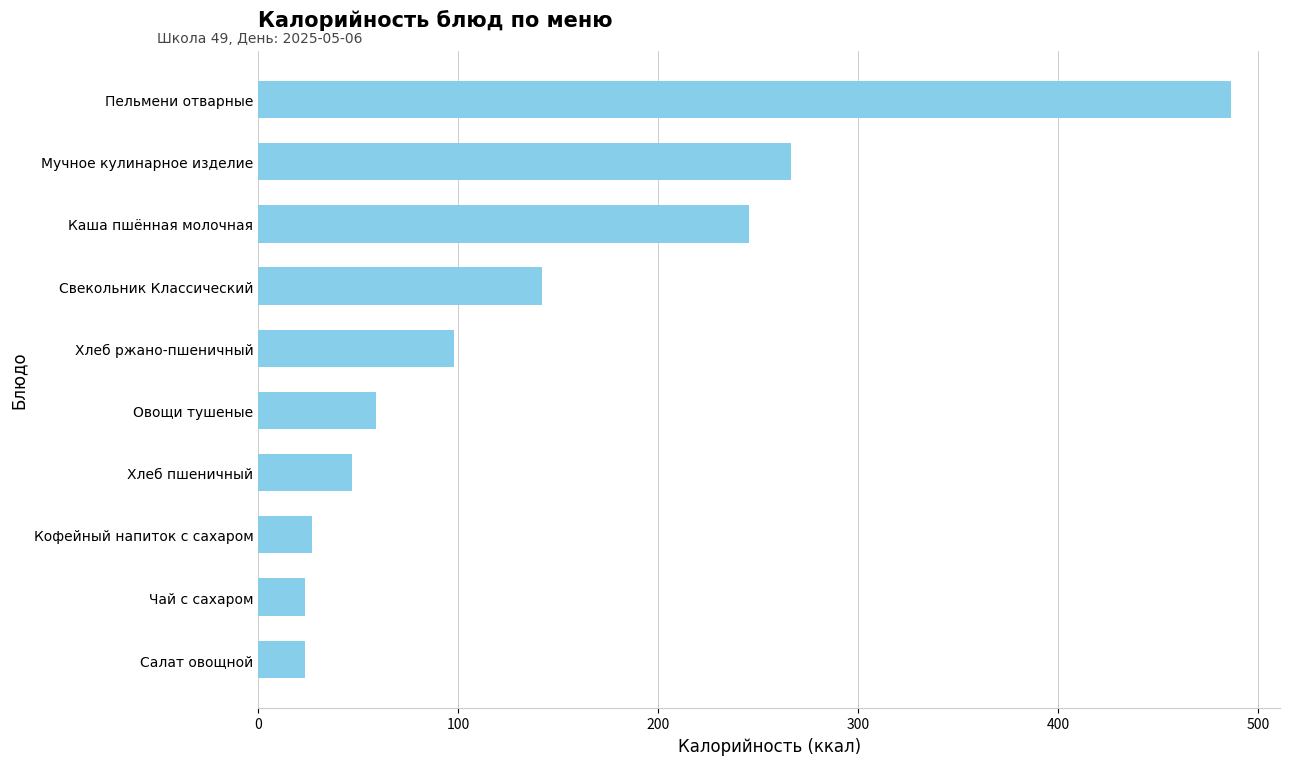

Is it true that the value at Хлеб пшеничный is 27.5?

False